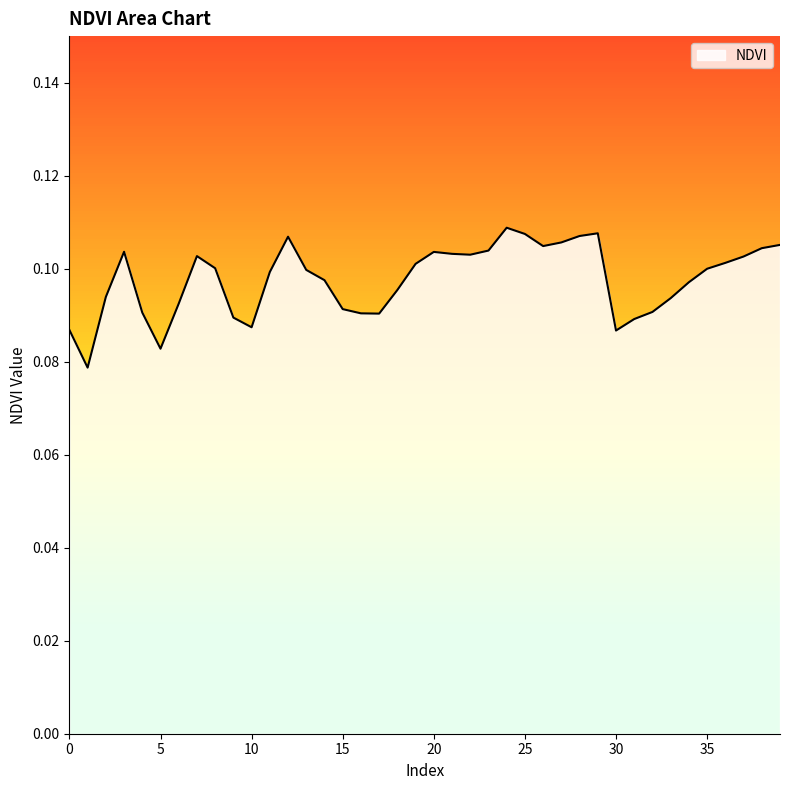

What is the average value?

0.1